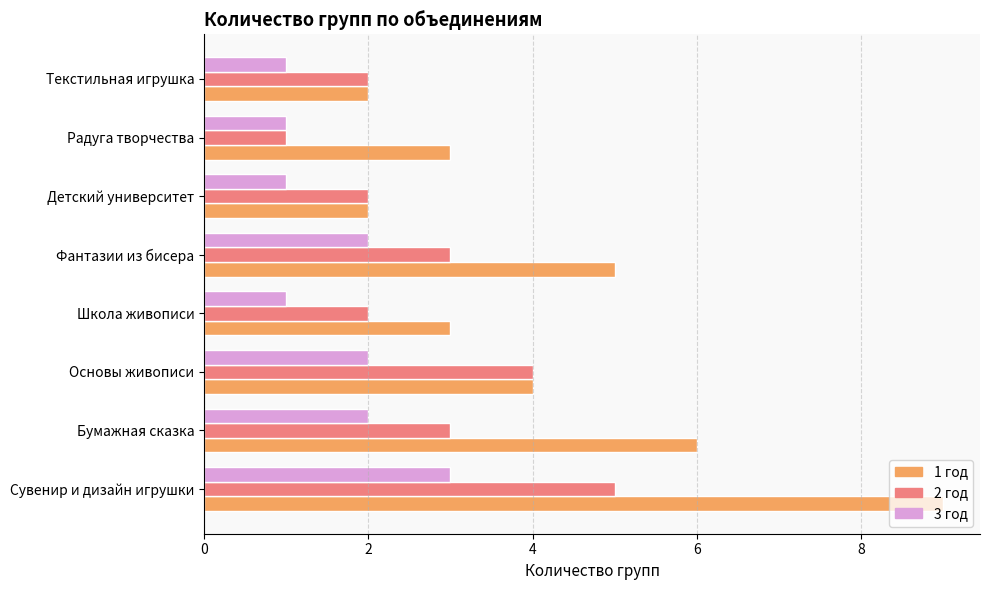

How many data points does each series have?

8